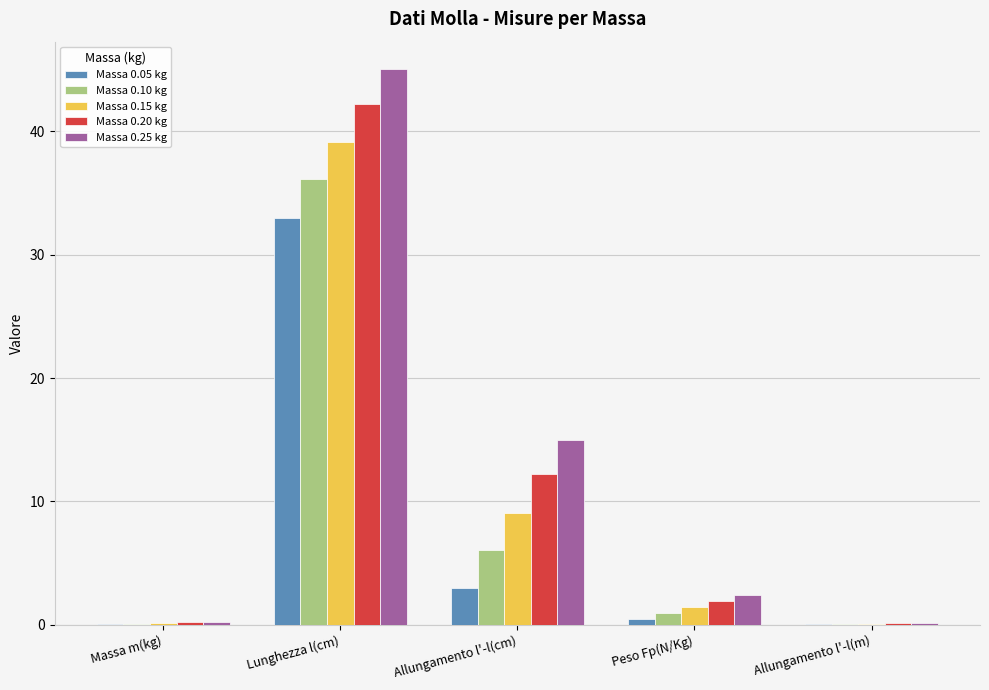

The value of Massa 0.15 kg at Allungamento l'-l(cm) is 6.1. True or false?

False